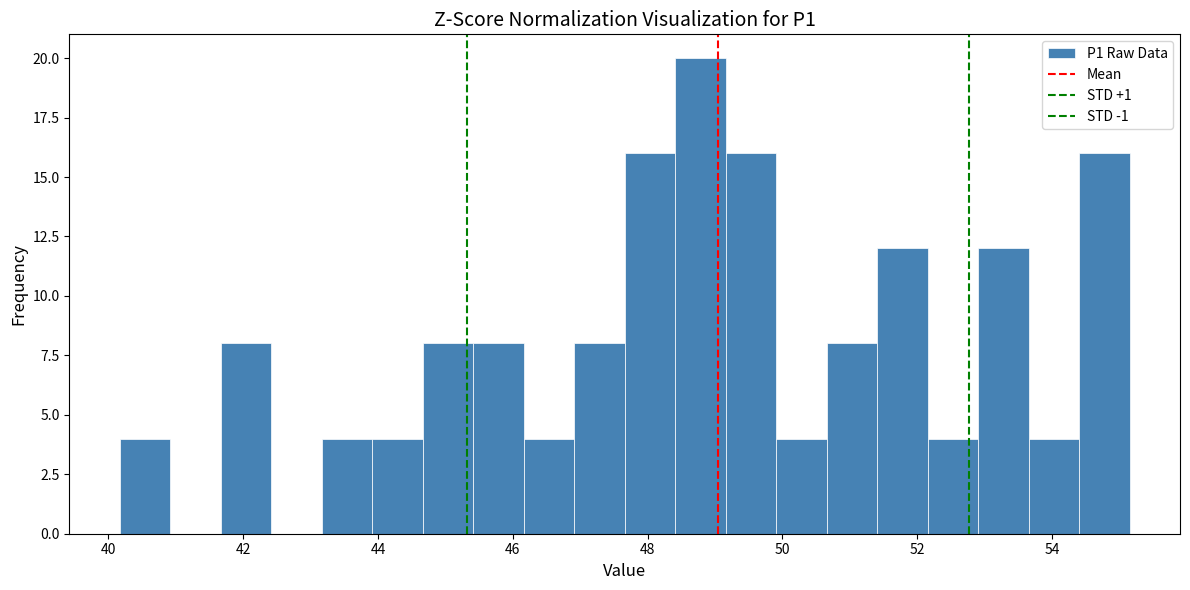

Around what value on the x-axis is the tallest bar? Give the approximate position of its centre, as read against the axis.

48.8